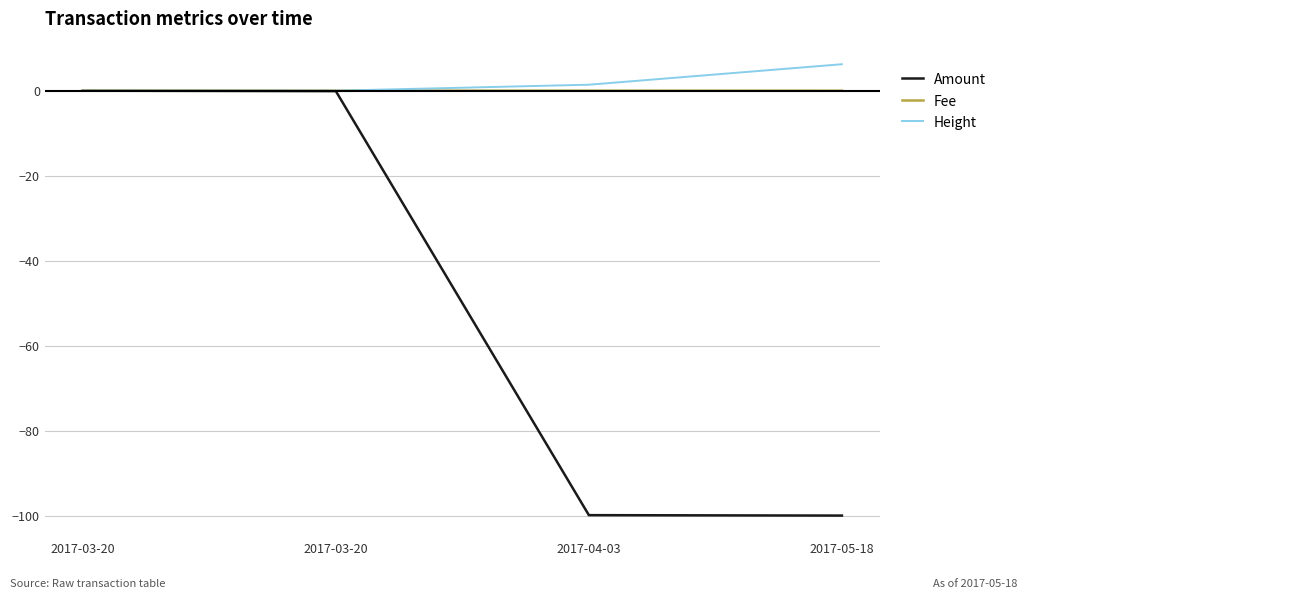

Does the chart have visible grid lines?

Yes